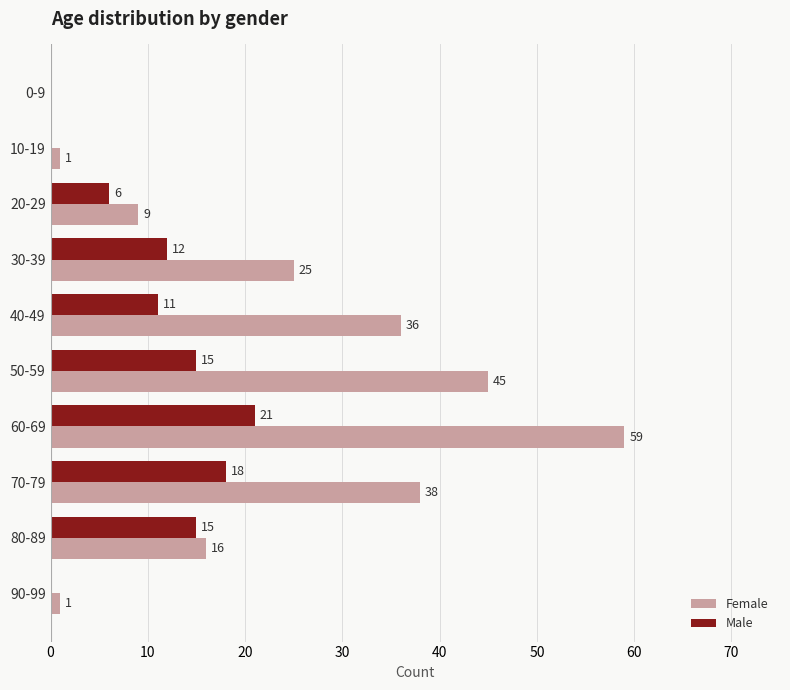

What is the sum of all Male values?

98